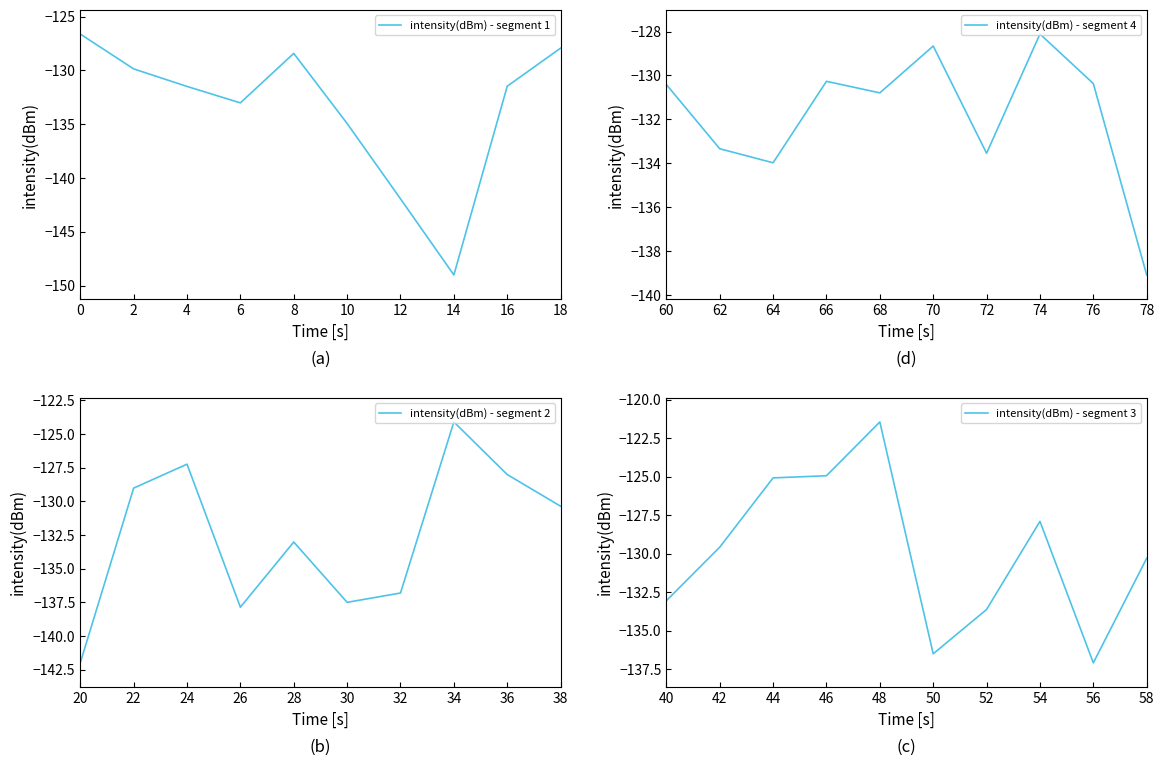

List the series in order of their overall mean, highest first.

intensity(dBm) - segment 3, intensity(dBm) - segment 4, intensity(dBm) - segment 2, intensity(dBm) - segment 1